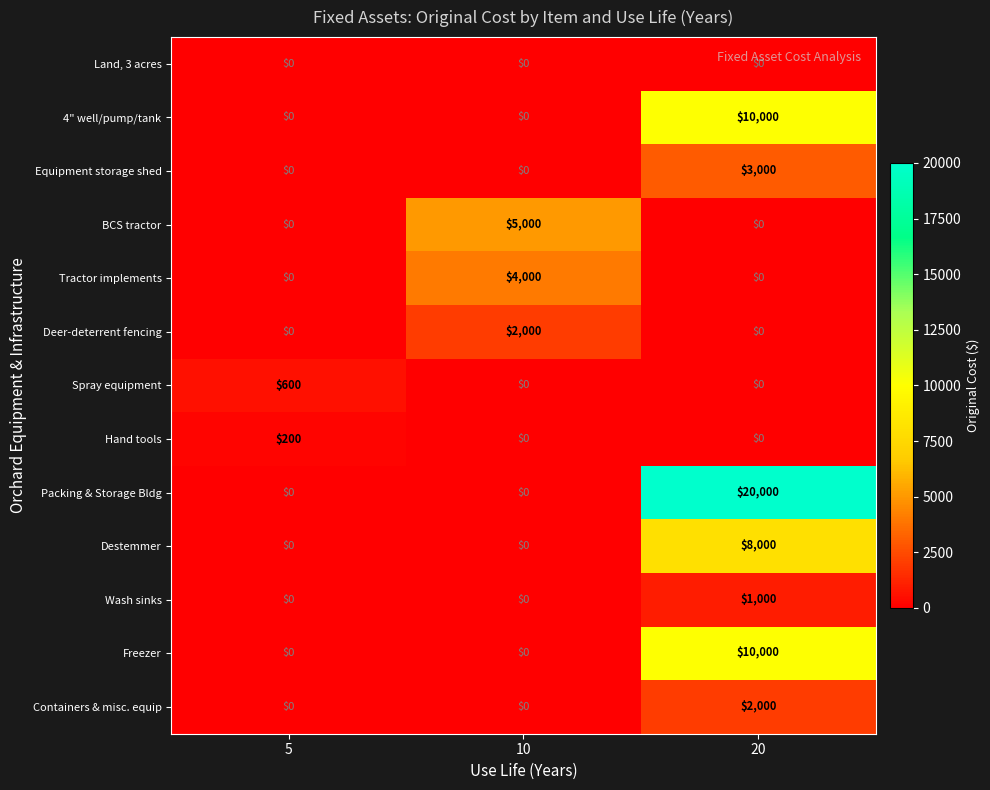

Count the number of categories in the chart.

3